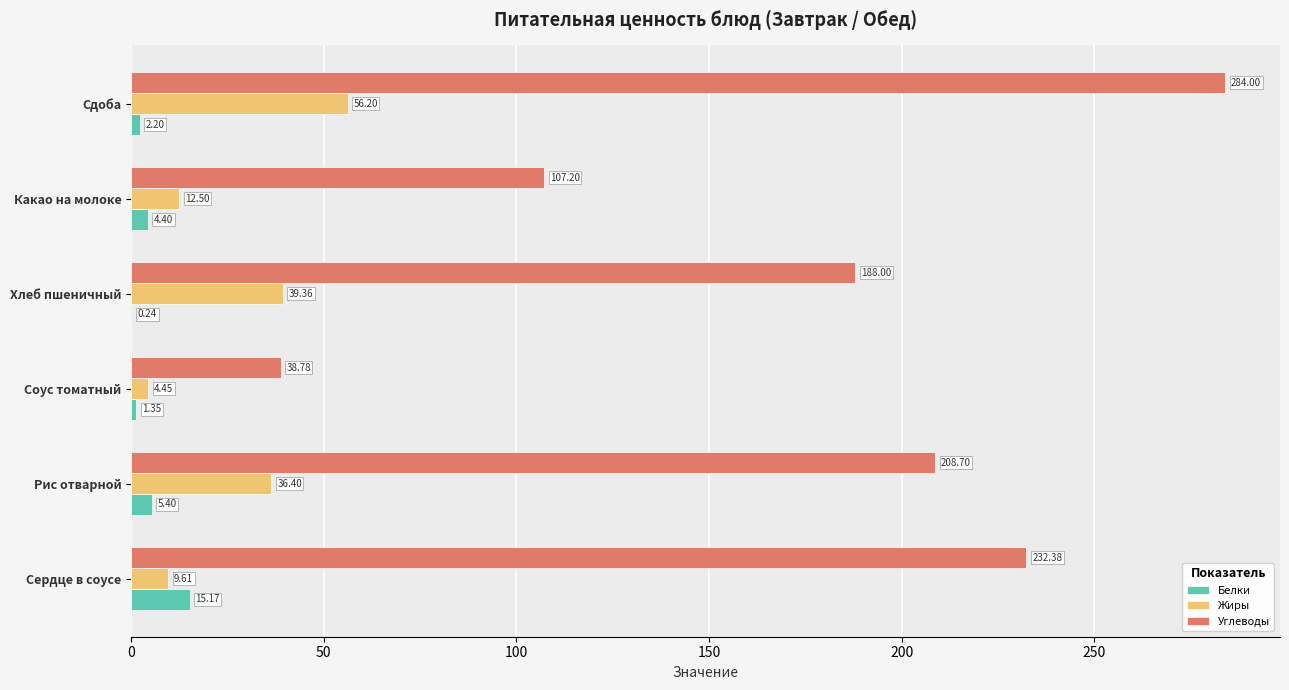

Which category has the highest value across all series?

Сдоба